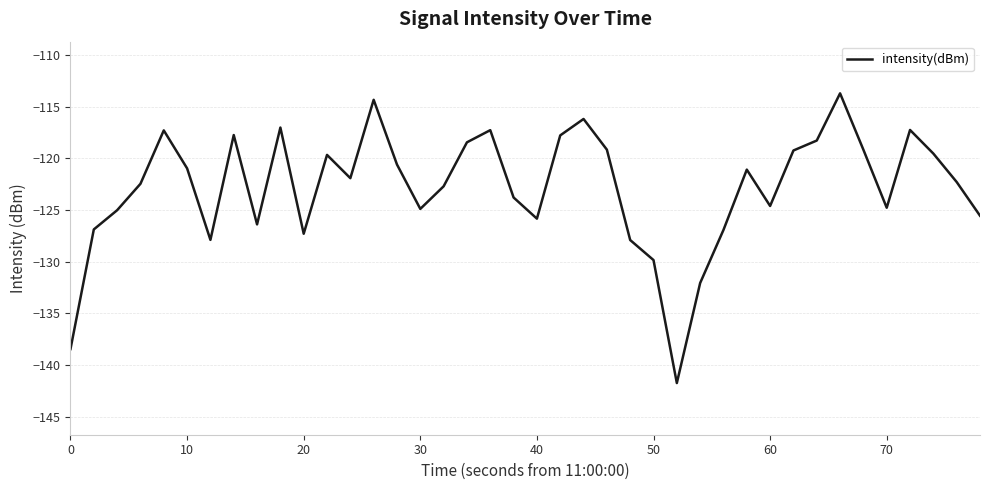

What is the smallest value displayed?

-141.8